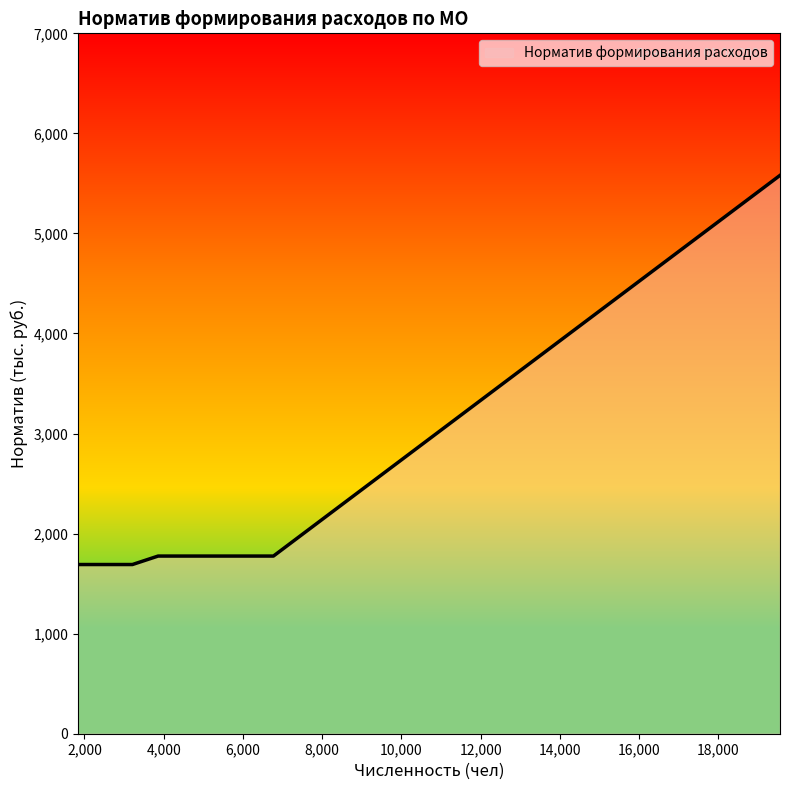

What is the smallest value displayed?

1691.0